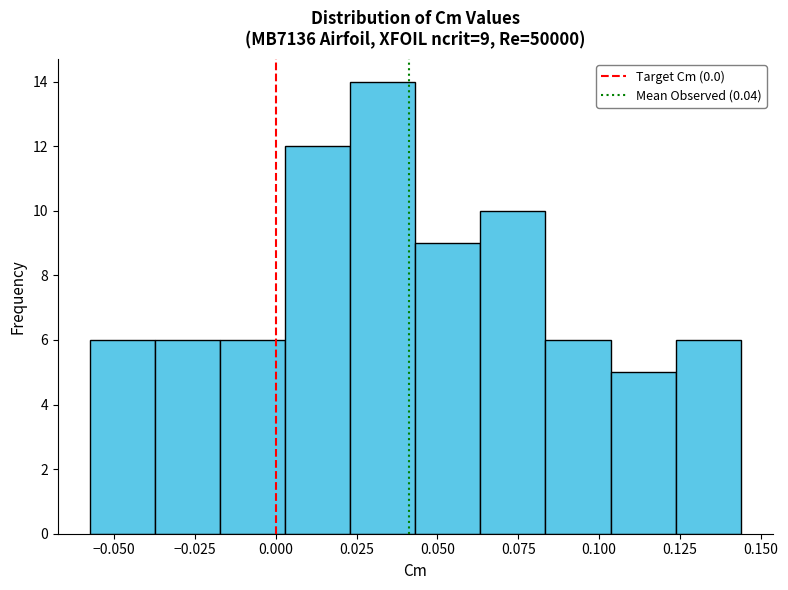

Which range on the x-axis has the tallest bar?

0.025 to 0.045